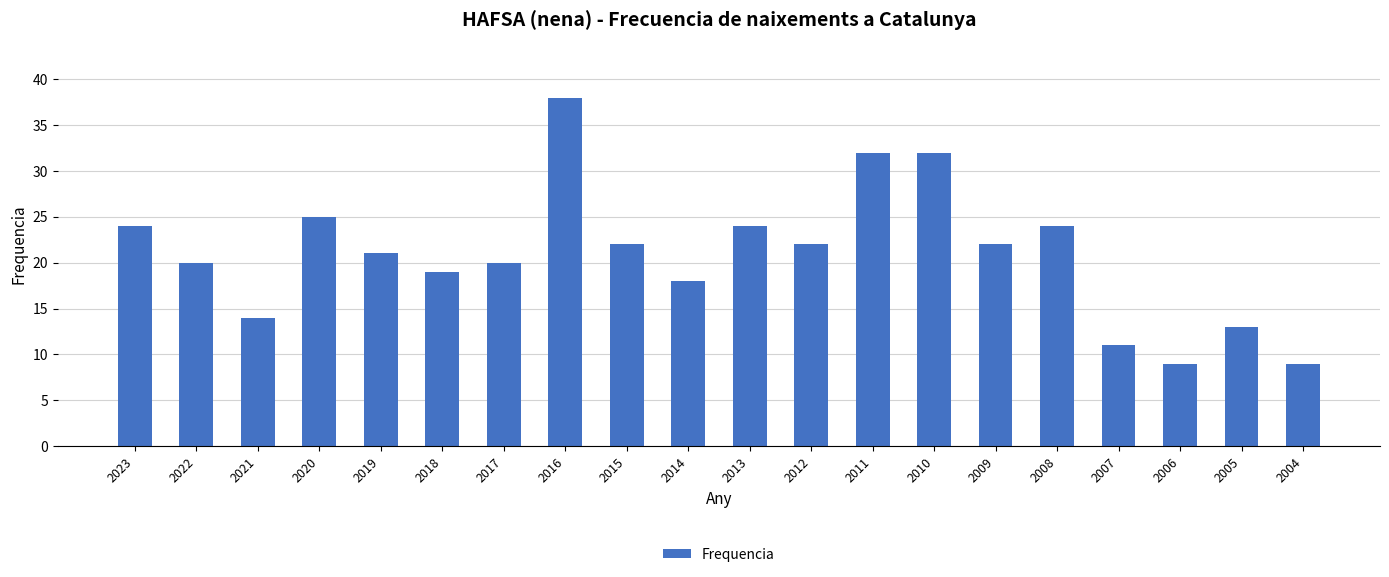

How many distinct data groups are displayed?

1